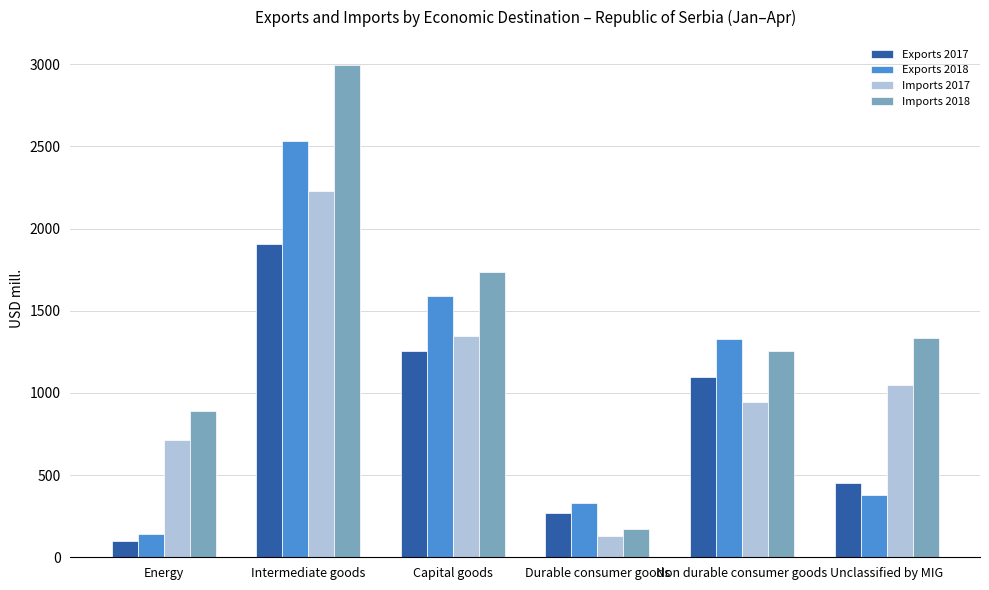

What is the difference between the maximum and minimum values in the Exports 2017 series?

1805.8